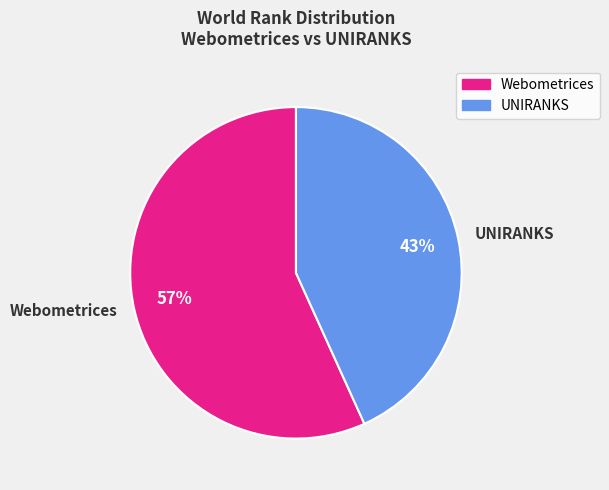

Does any single category account for the majority?

Yes